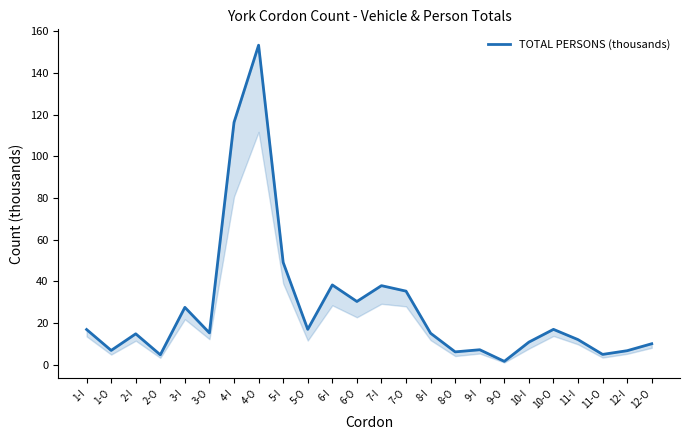

Reading right to left, what are all the values shown in this chart?

12-O=10.1	12-I=6.8	11-O=5.0	11-I=12.1	10-O=17.0	10-I=10.9	9-O=1.7	9-I=7.3	8-O=6.2	8-I=15.2	7-O=35.4	7-I=38.0	6-O=30.4	6-I=38.3	5-O=17.0	5-I=49.1	4-O=153.3	4-I=116.3	3-O=15.3	3-I=27.6	2-O=4.8	2-I=14.9	1-O=6.9	1-I=17.0